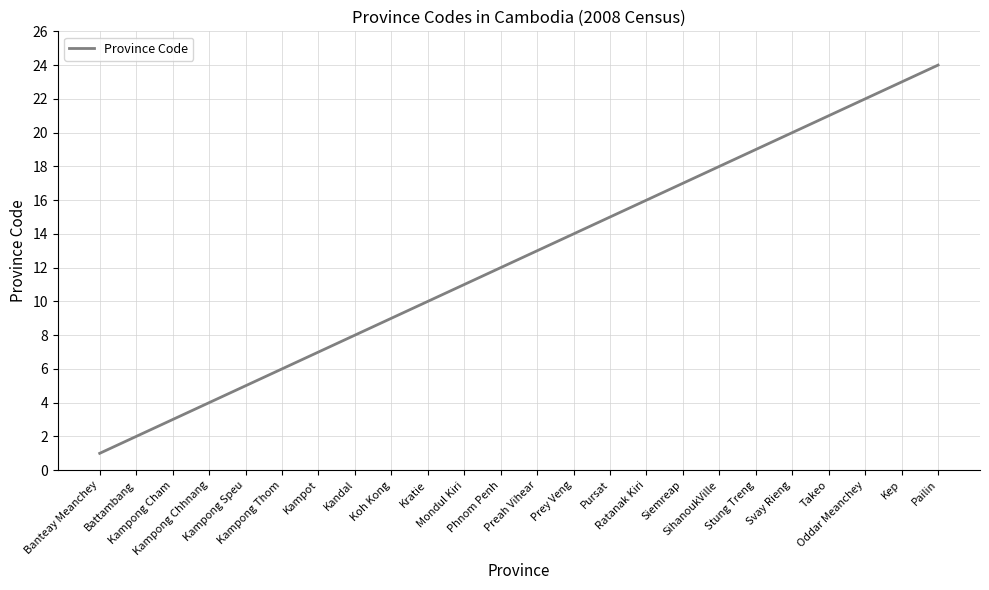

Reading left to right, transcribe all the data shown in this chart.

1	2	3	4	5	6	7	8	9	10	11	12	13	14	15	16	17	18	19	20	21	22	23	24